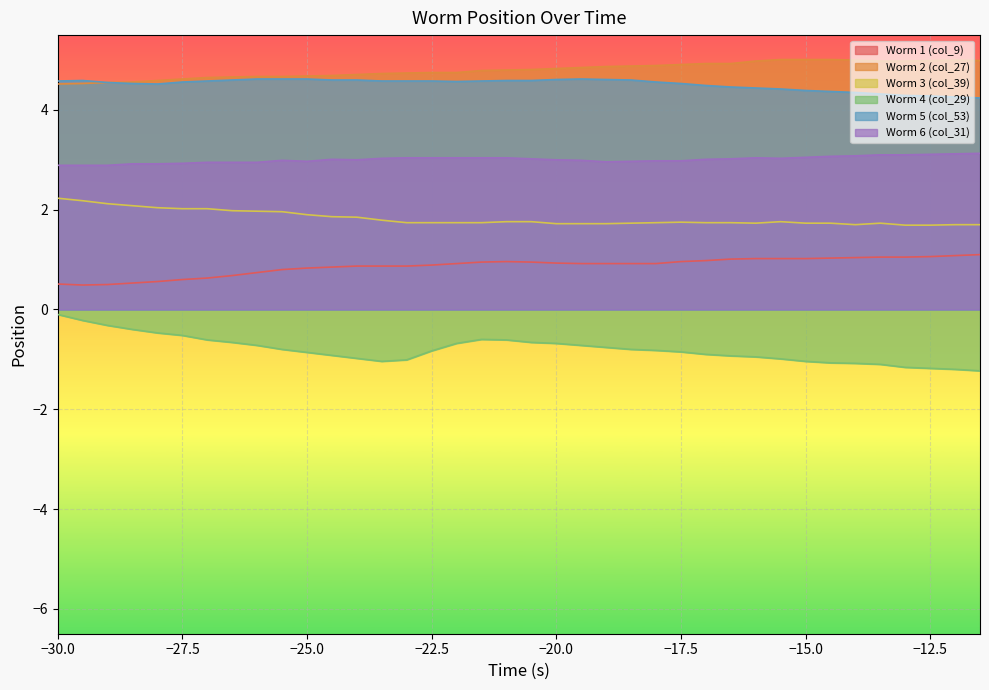

True or false: Worm 4 (col_29) and Worm 5 (col_53) cross at least once.

False